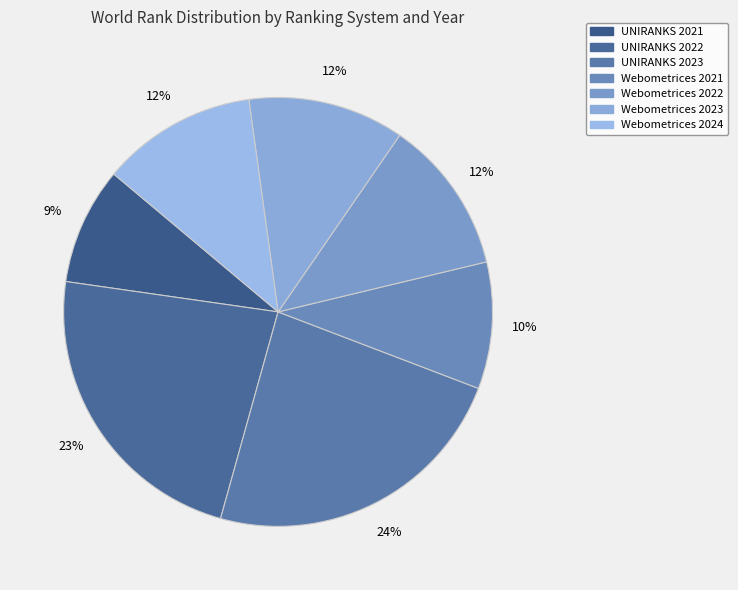

True or false: Webometrices 2021 accounts for 10% of the total.

True